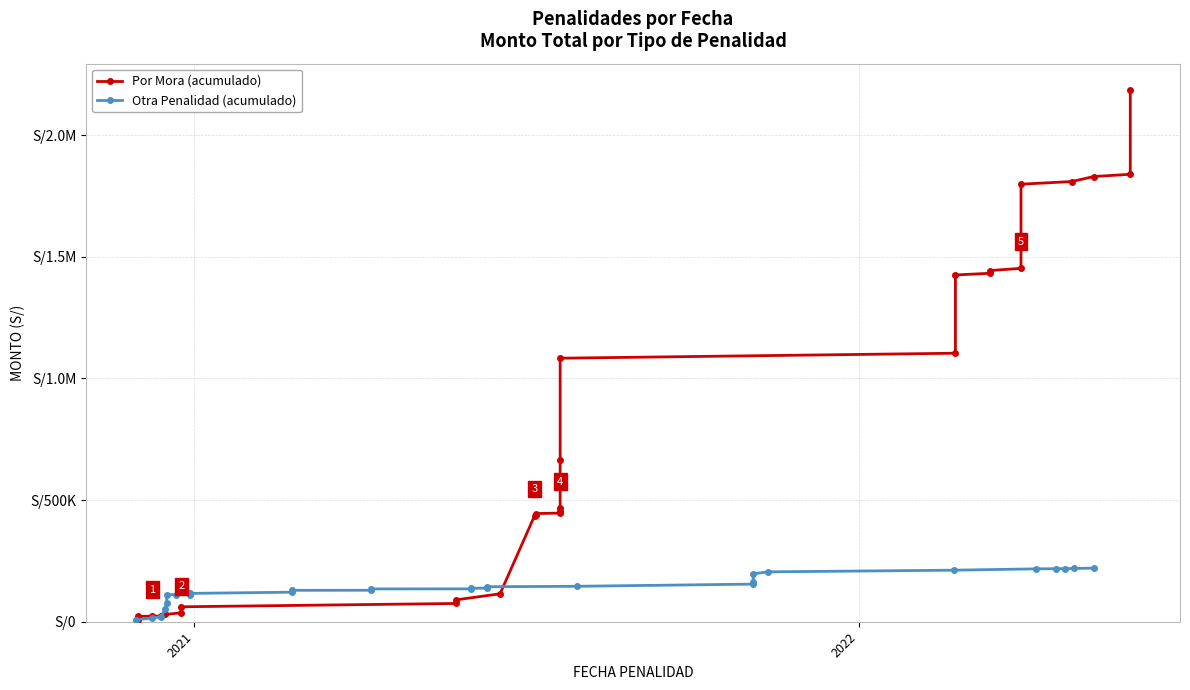

True or false: Por Mora (acumulado) and Otra Penalidad (acumulado) cross at least once.

True